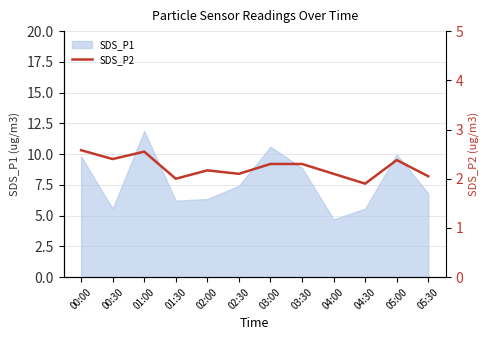

Which category has the lowest value in the SDS_P1 series?

04:00